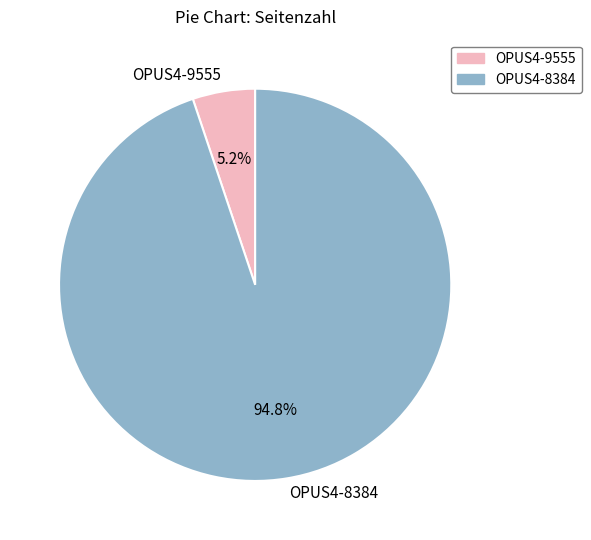

To the nearest percent, what is the average slice percentage?

50%